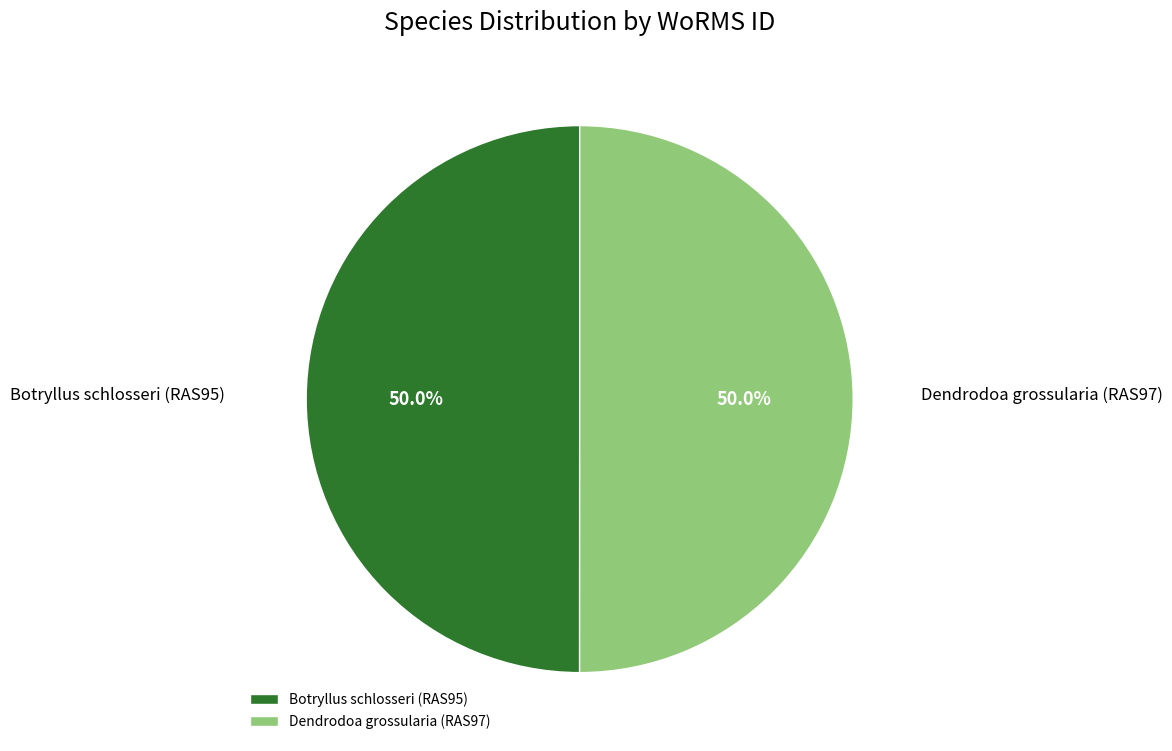

Approximately how many times larger is the value at Botryllus schlosseri (RAS95) compared to Dendrodoa grossularia (RAS97)?

1.0